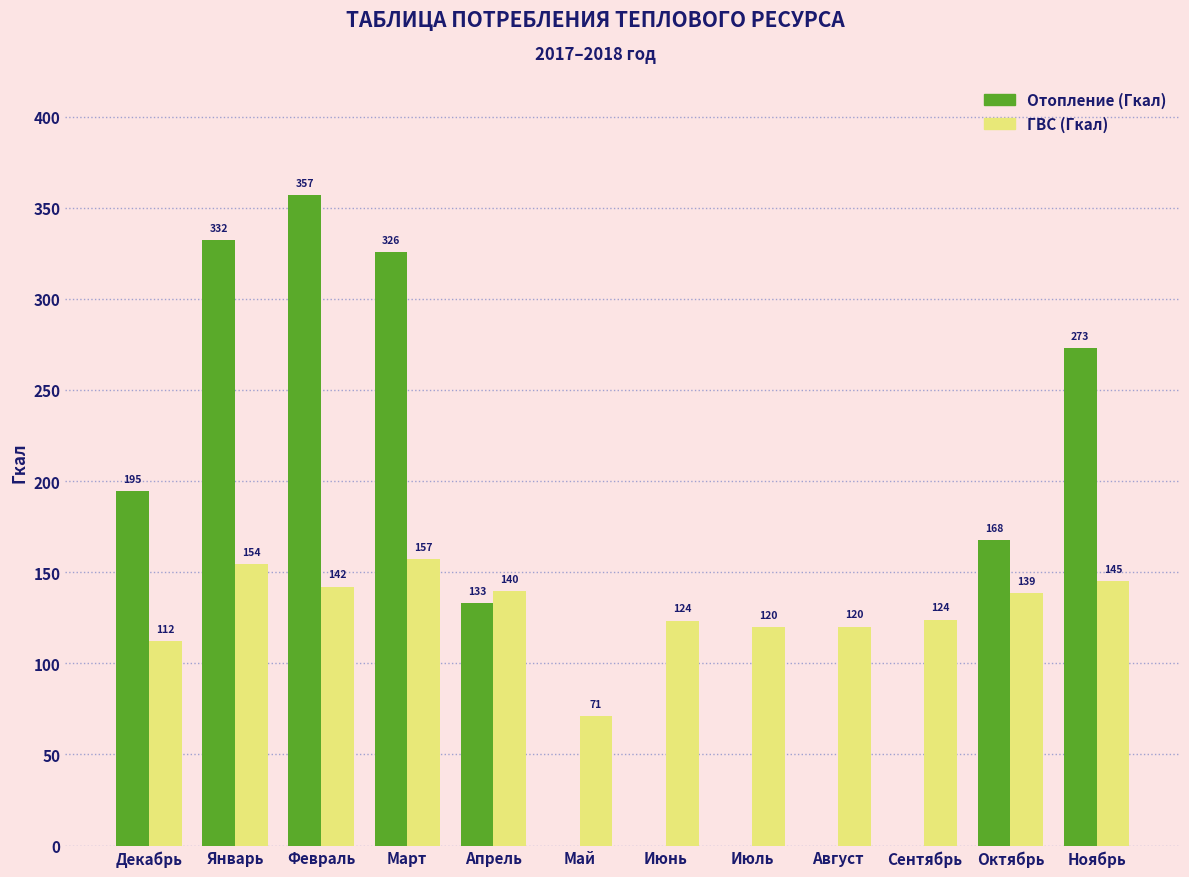

Which series changed the most between Апрель and Май?

Отопление (Гкал)